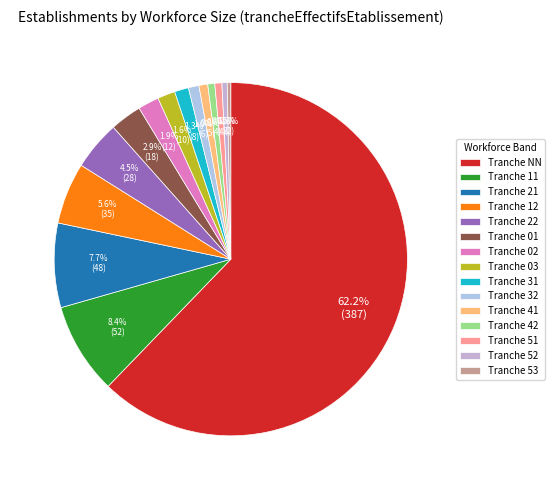

How many segments does this pie chart have?

15